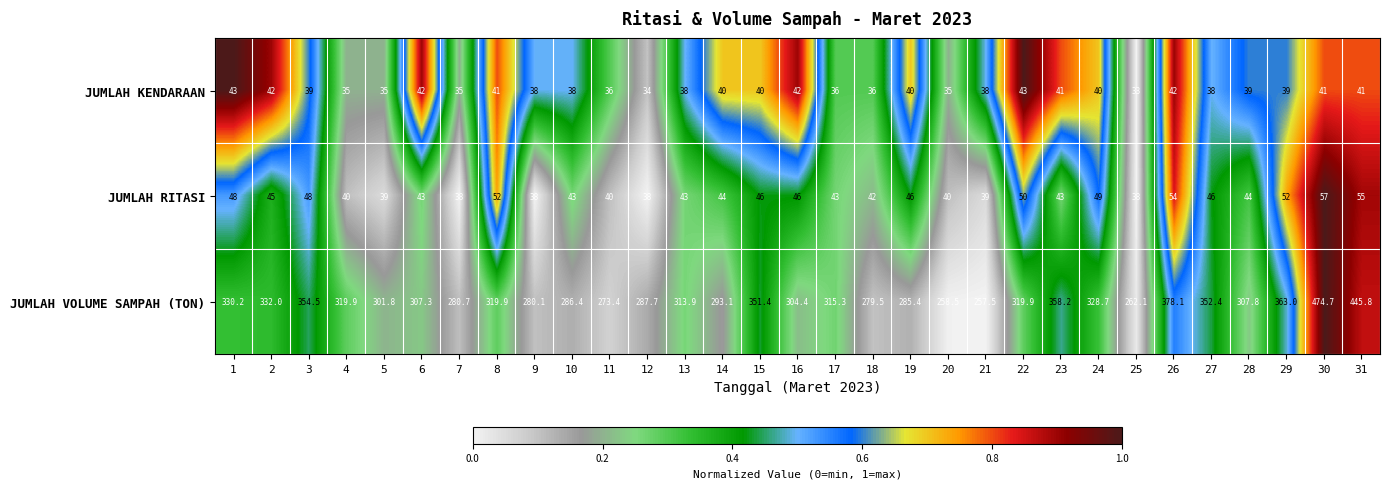

Which series changed the most between 10 and 19?

JUMLAH RITASI